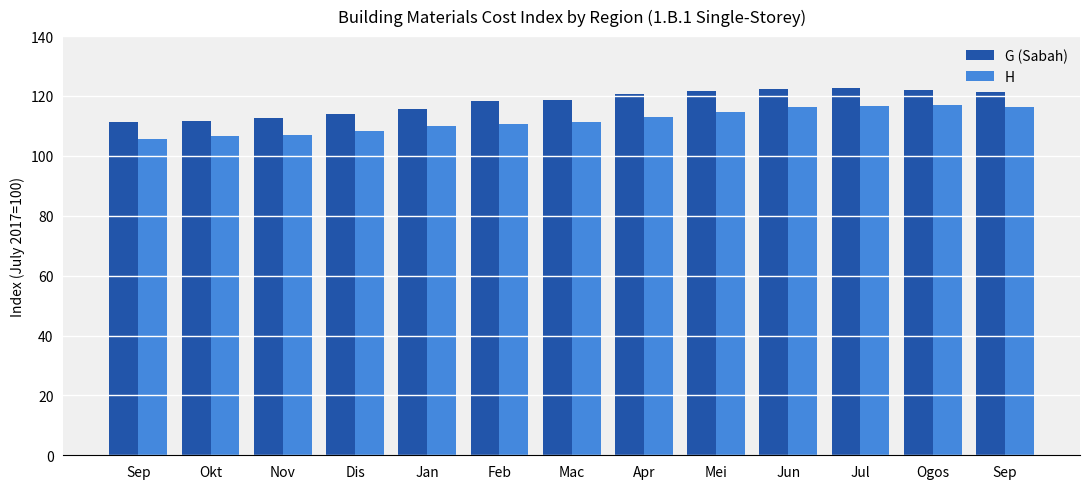

How many distinct data groups are displayed?

2